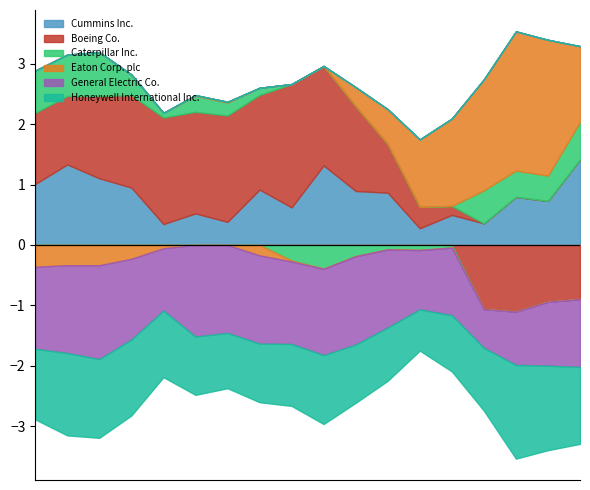

Where do Eaton Corp. plc and Caterpillar Inc. first cross each other?

2022-06-30 and 2022-03-31